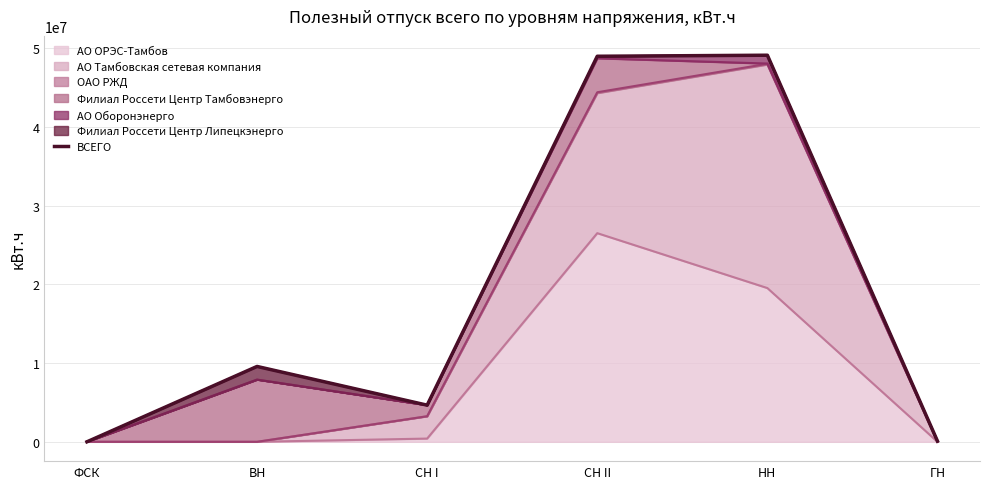

What position from the left is НН?

5